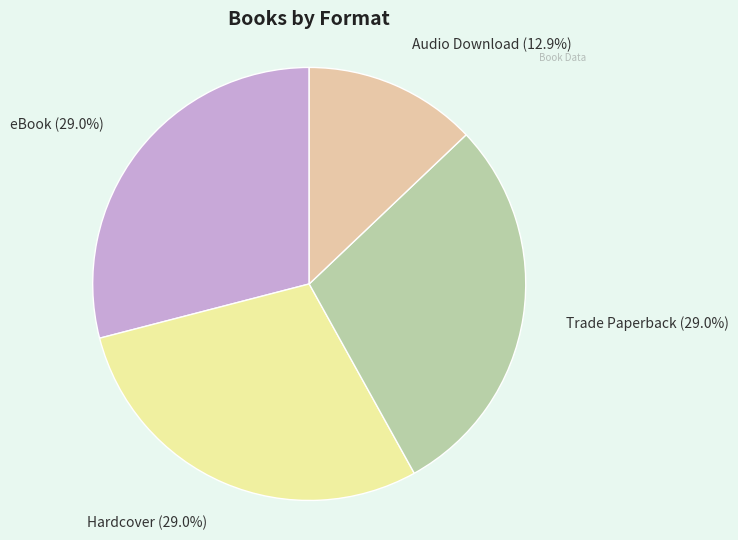

Does any single category account for the majority?

No